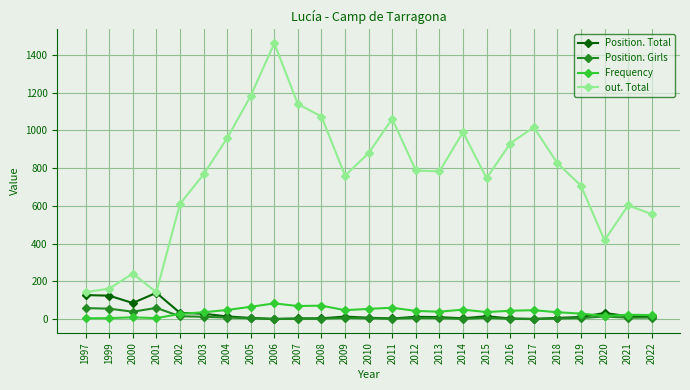

Which series has the largest total across all categories?

out. Total